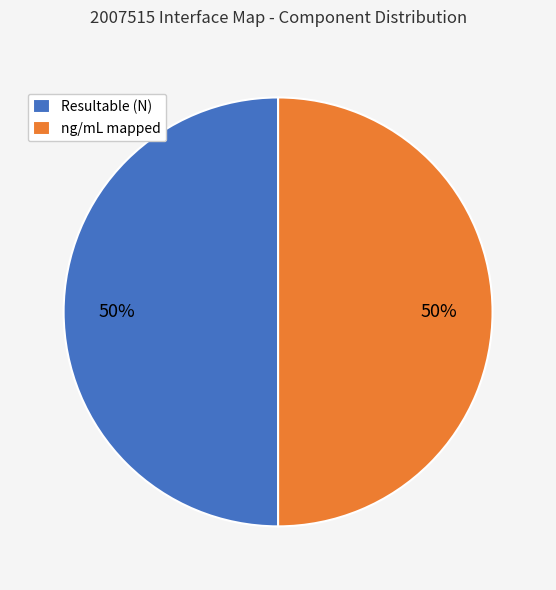

To the nearest percent, what is the average slice percentage?

50%